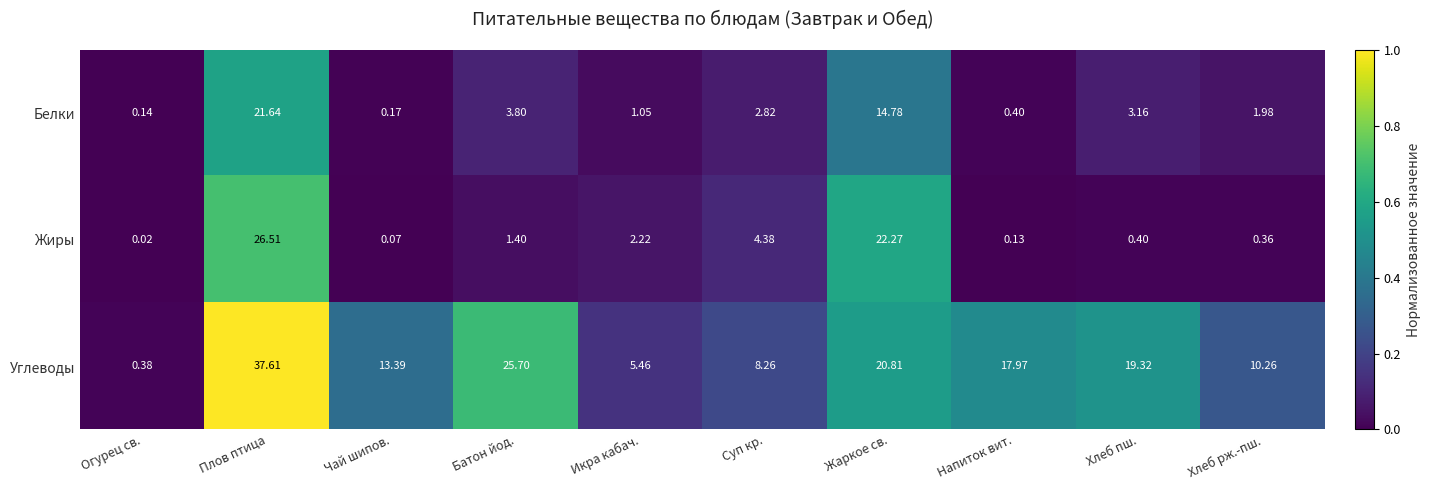

Which label corresponds to the largest value in the chart?

Плов птица